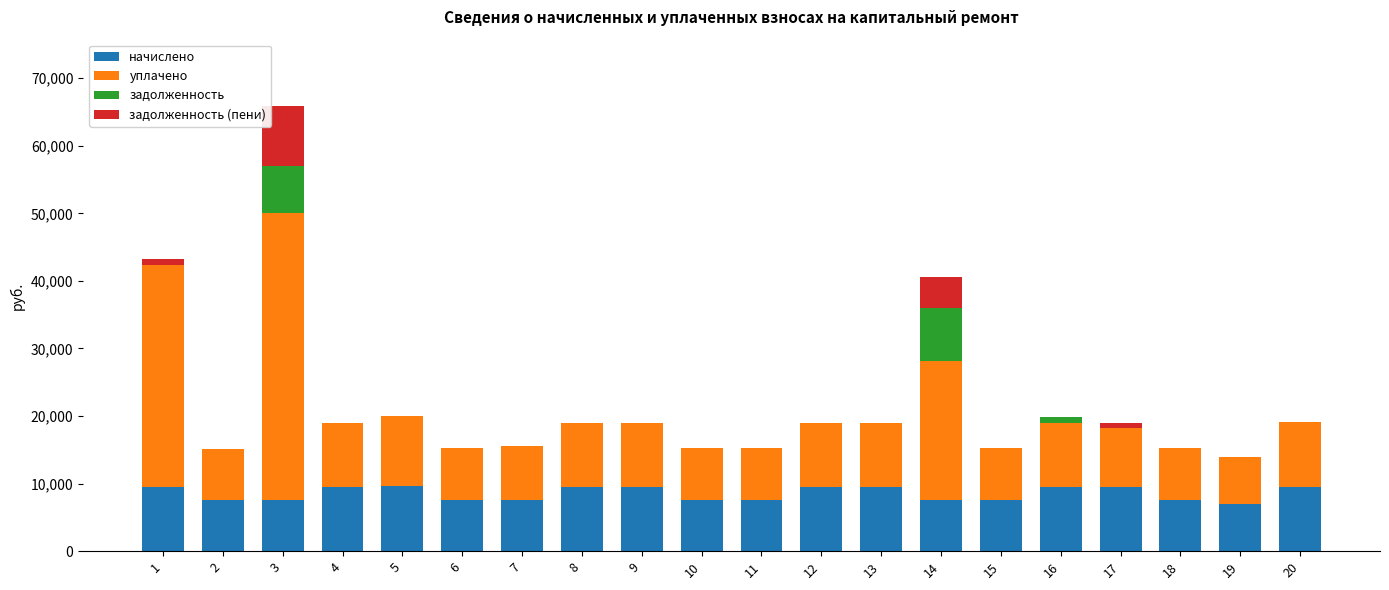

What is the highest value of the начислено series?

9600.0